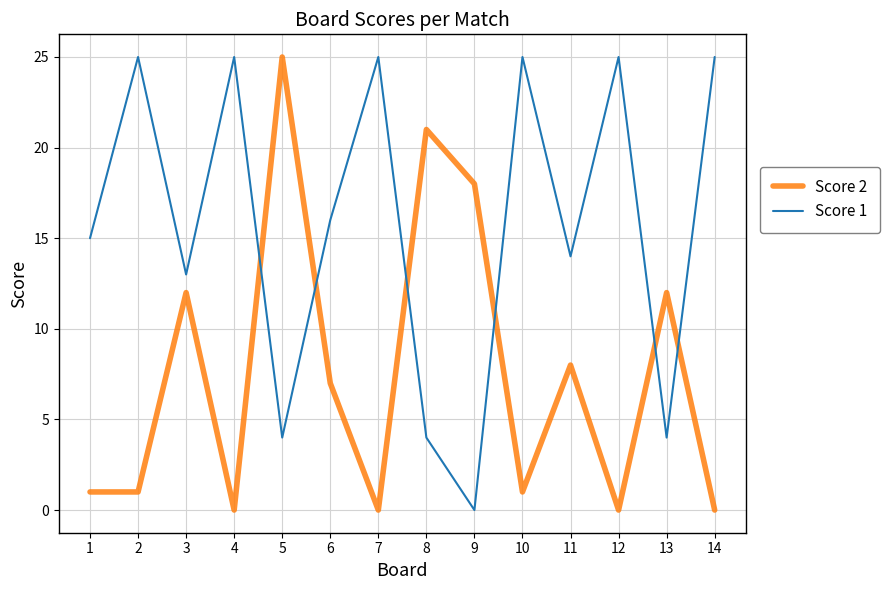

Which series changed the most between 2 and 8?

Score 1